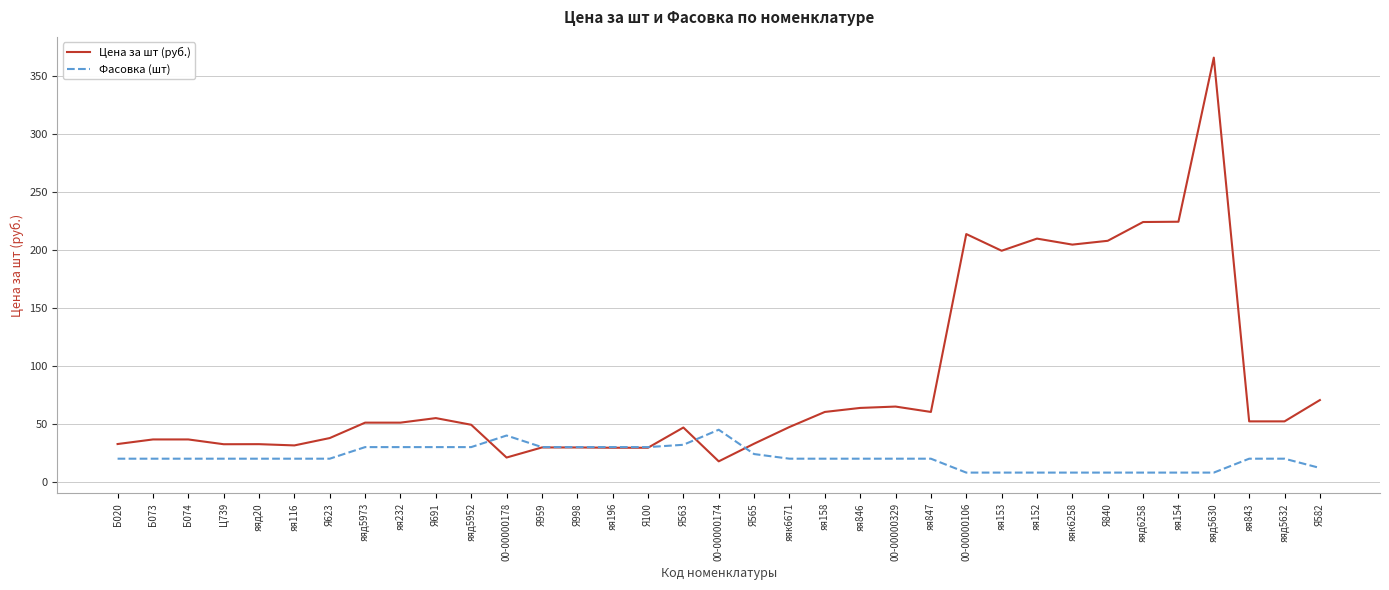

At which label is Цена за шт (руб.) closest to 191?

яя153